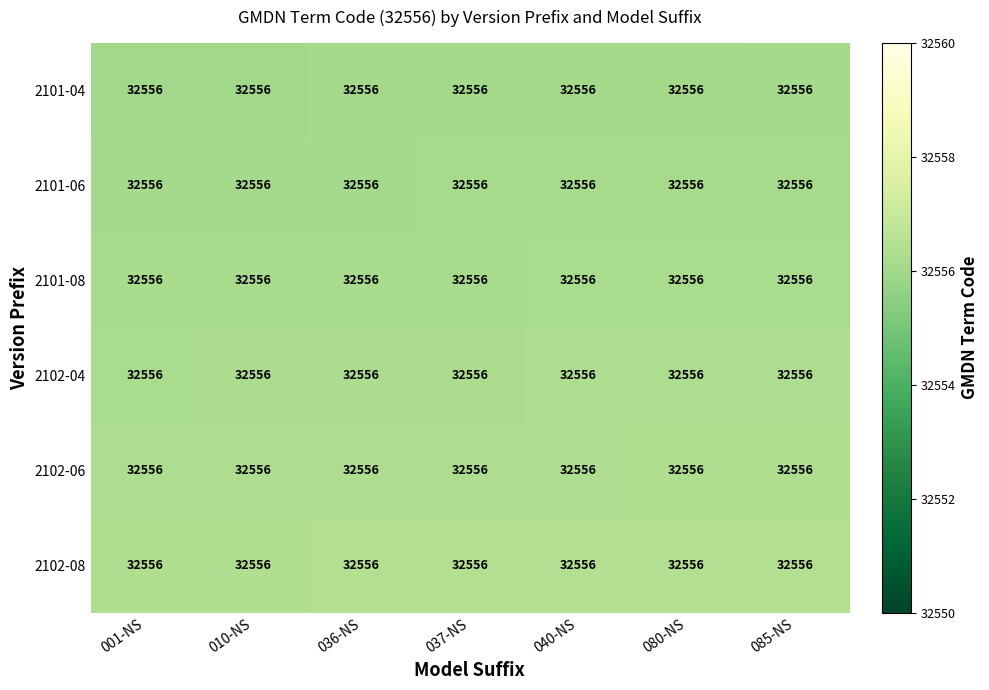

What is the total value across all series at 036-NS?

195337.2